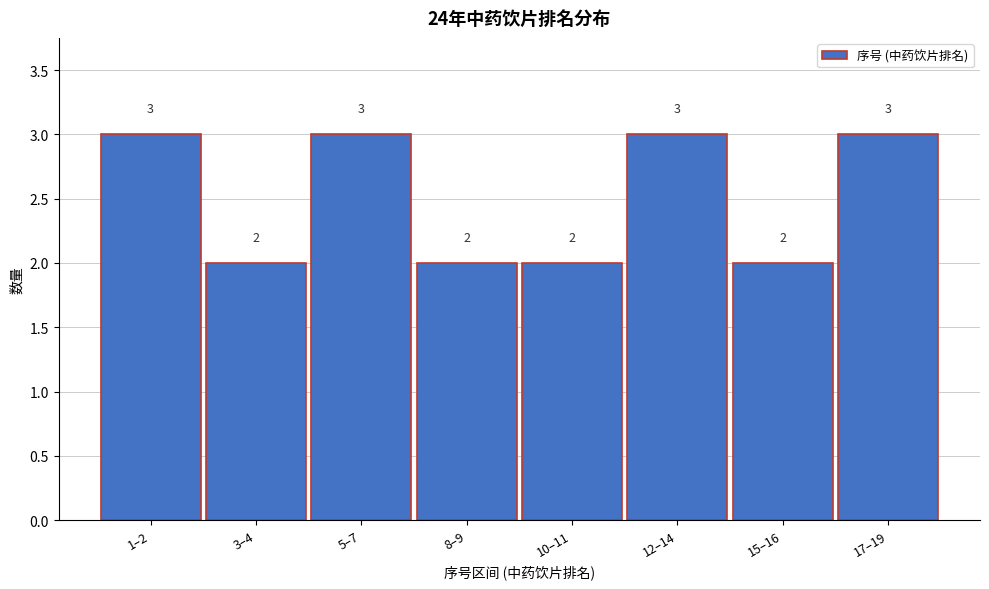

Reading right to left, extract all data points from this chart.

3	2	3	2	2	3	2	3